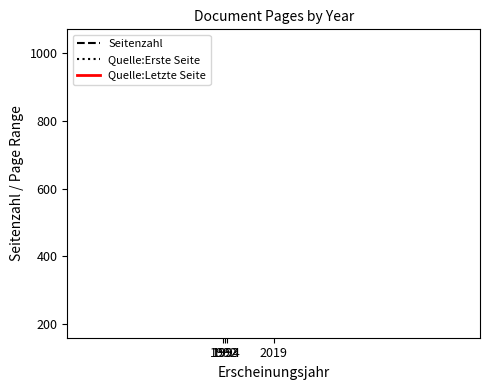

True or false: Quelle:Letzte Seite has more than 1 points higher than both neighbors.

False